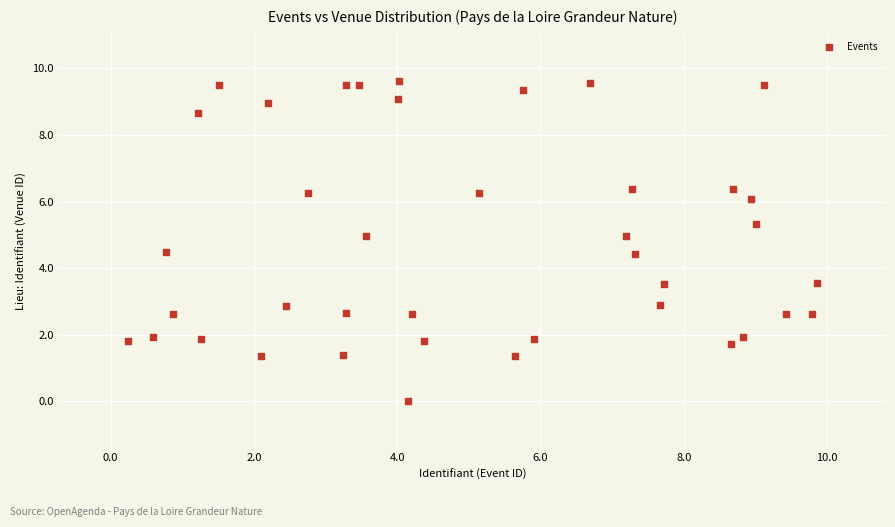

What is the range of X values (max minus min)?

9.6